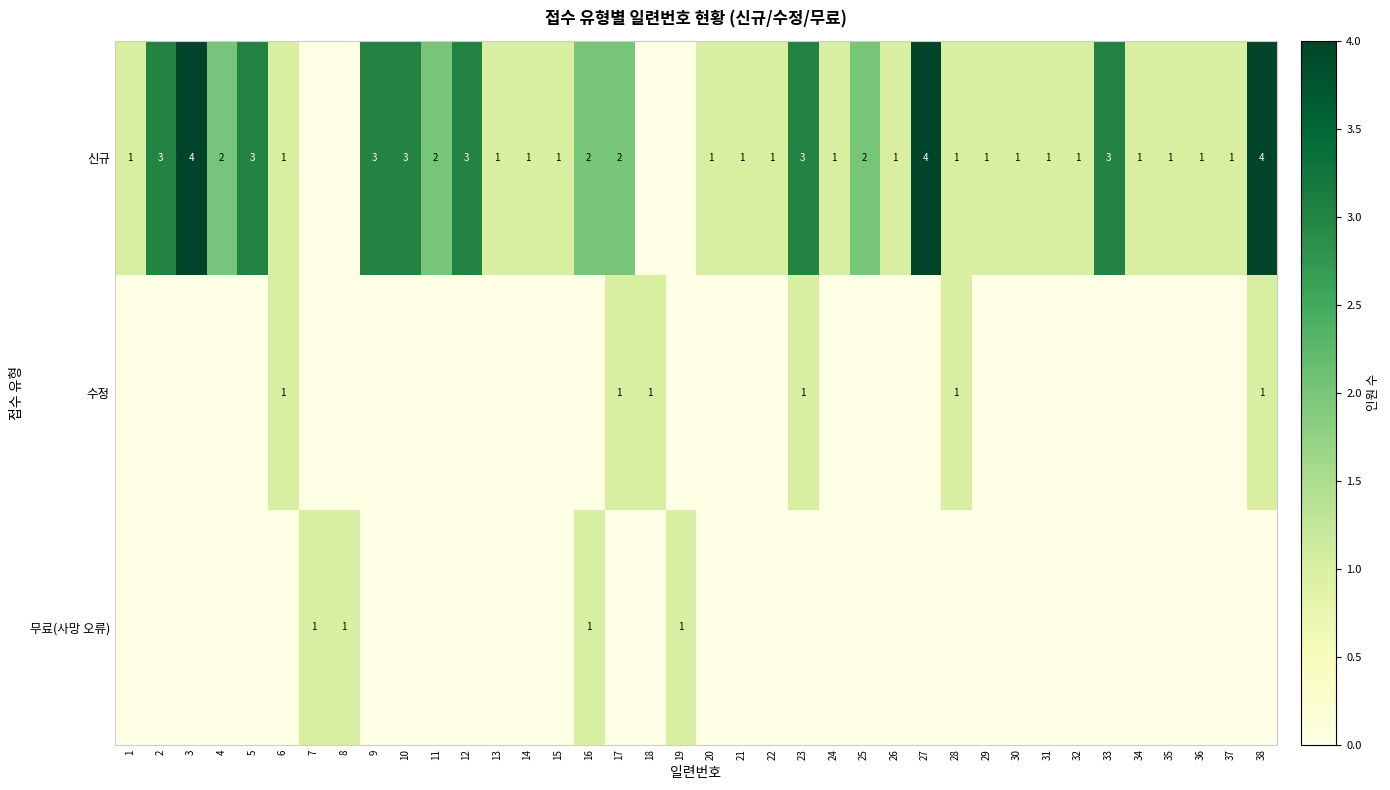

The 신규 series shows 3 at 23. True or false?

True